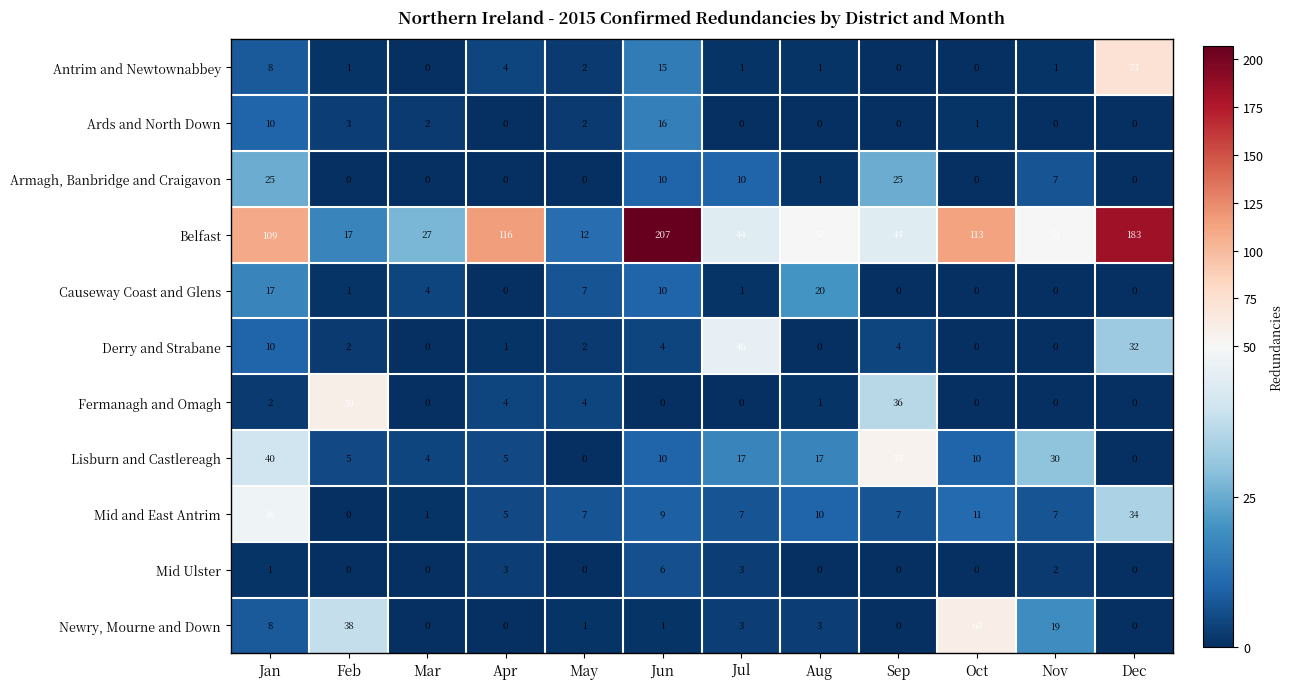

True or false: Newry, Mourne and Down has a value of 5 at Jul.

False